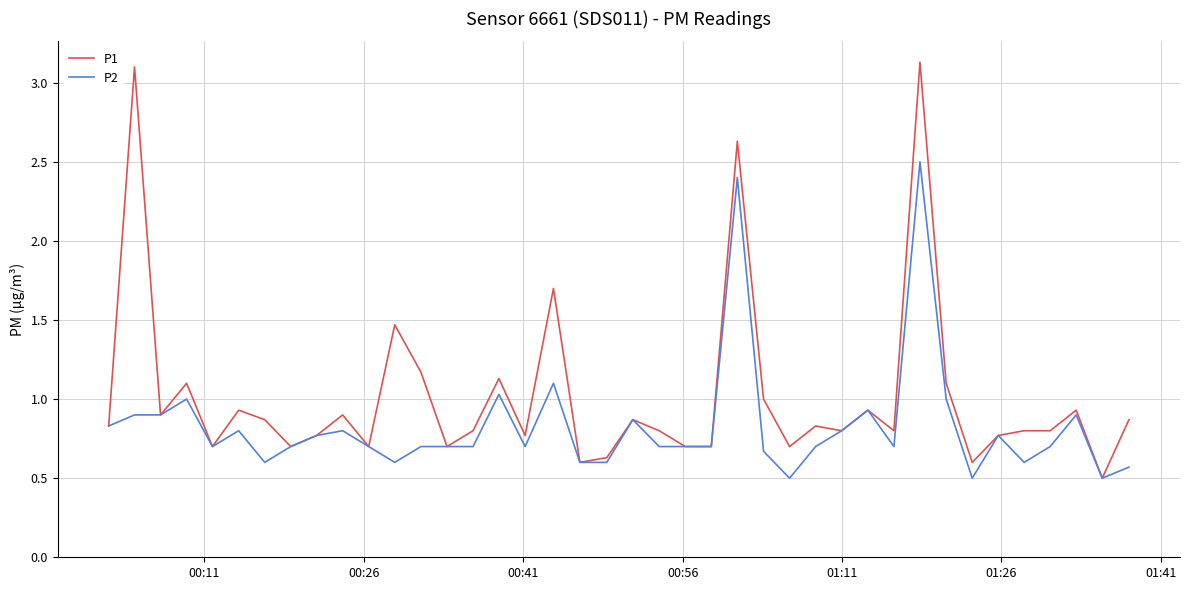

What are all the series names shown in the legend?

P1, P2